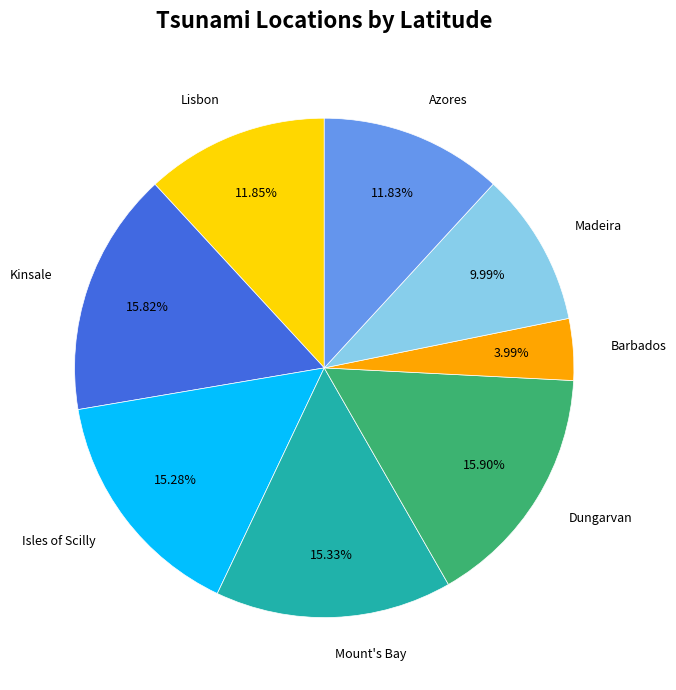

What is the smallest slice in the pie chart?

Barbados